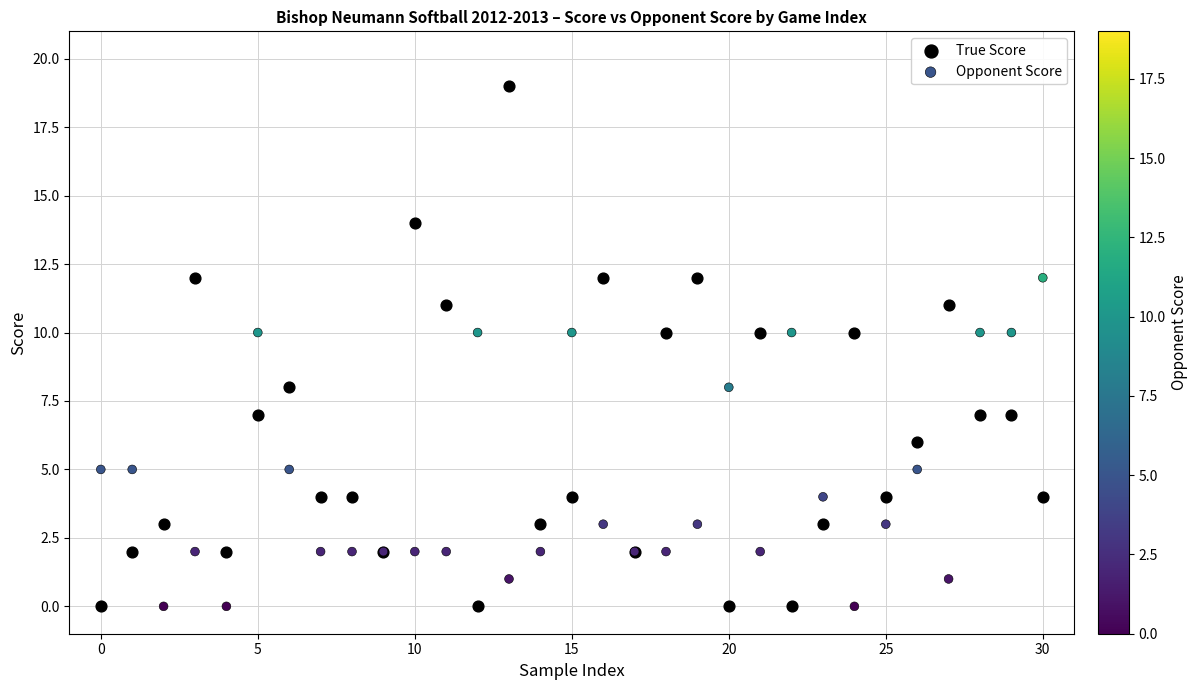

Which series reaches the maximum Y coordinate?

True Score